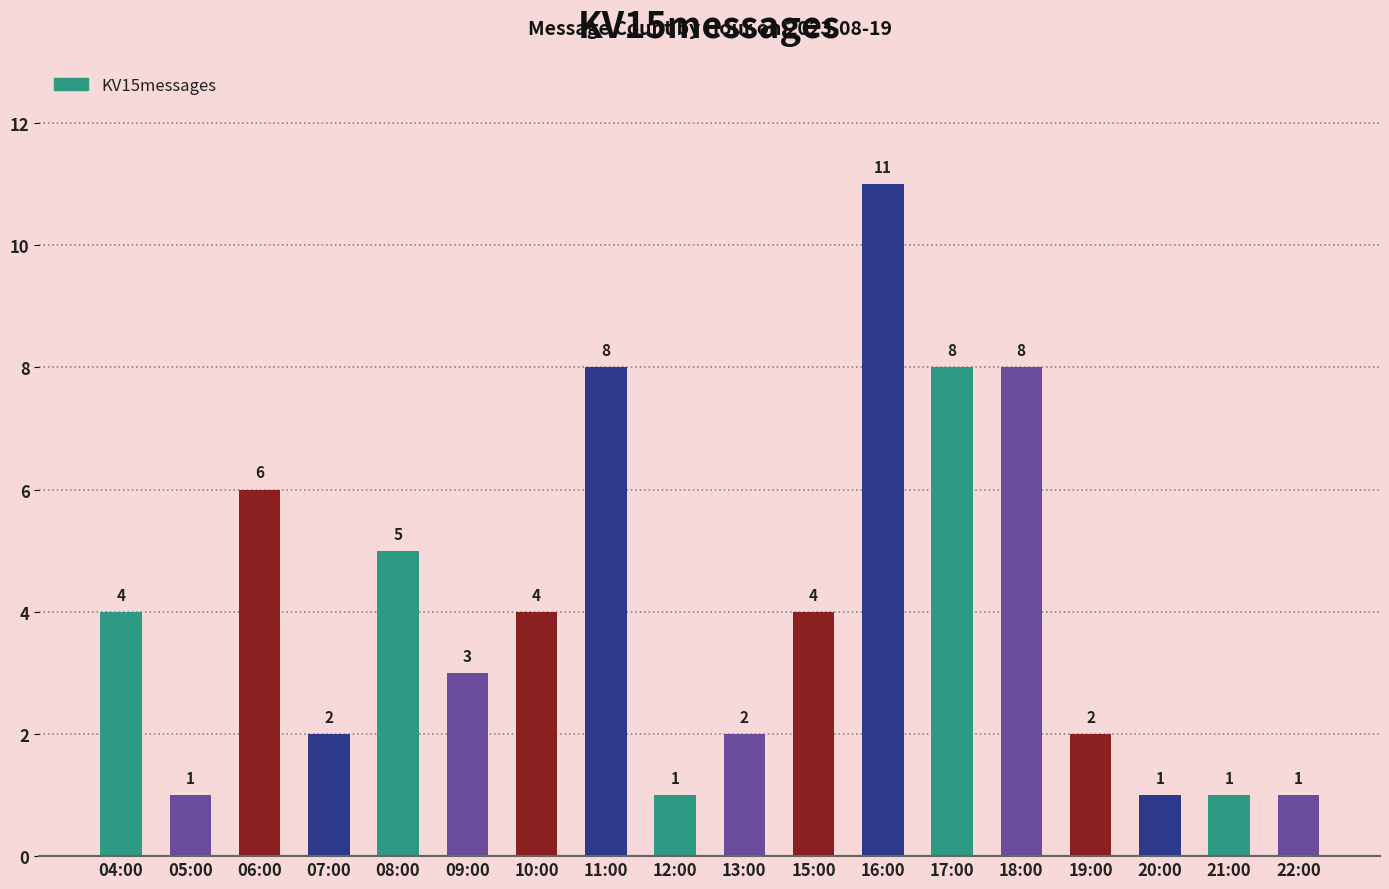

How many bars are there in total?

18